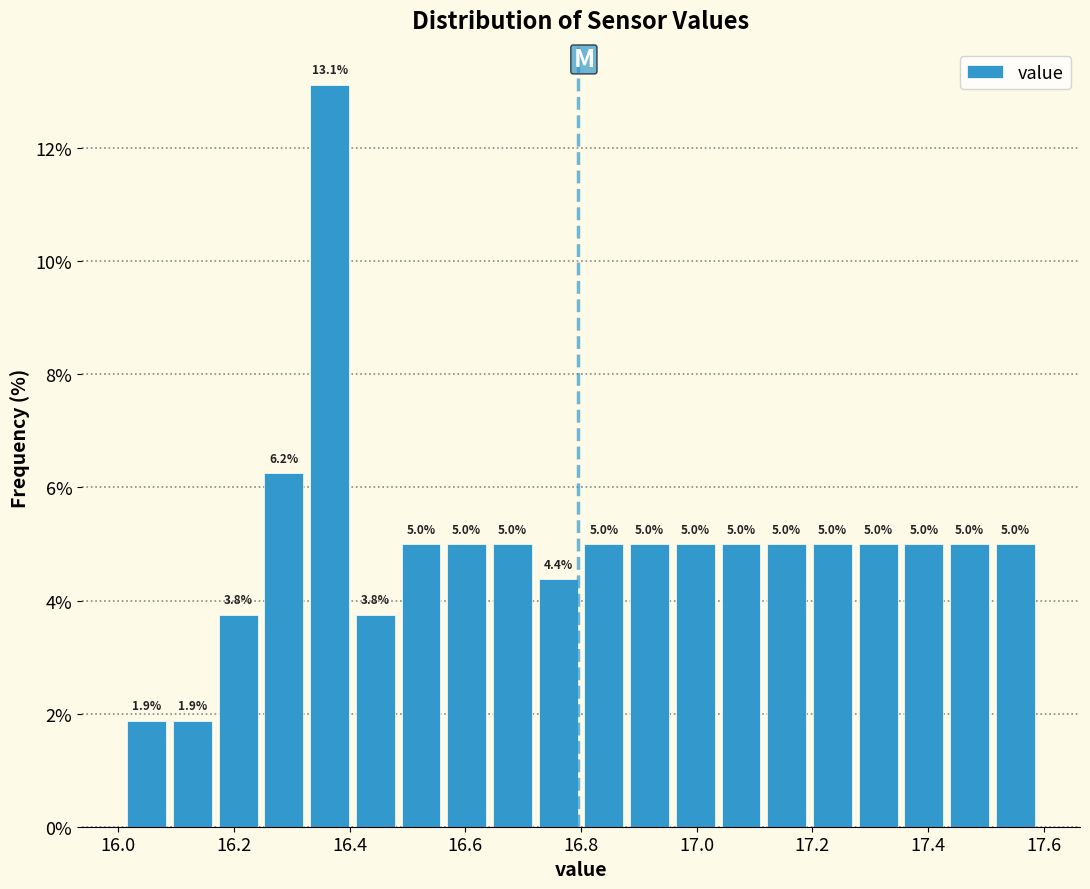

Around what value on the x-axis is the tallest bar? Give the approximate position of its centre, as read against the axis.

16.36